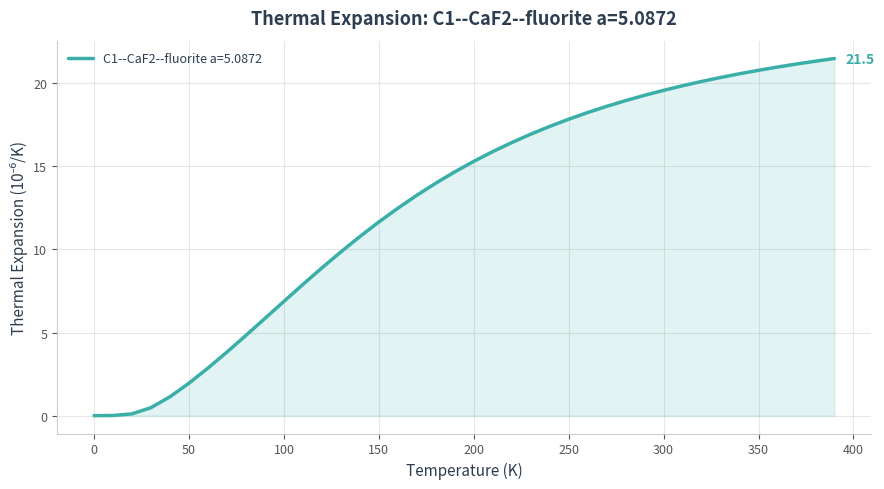

What is the maximum value shown in the chart?

21.5